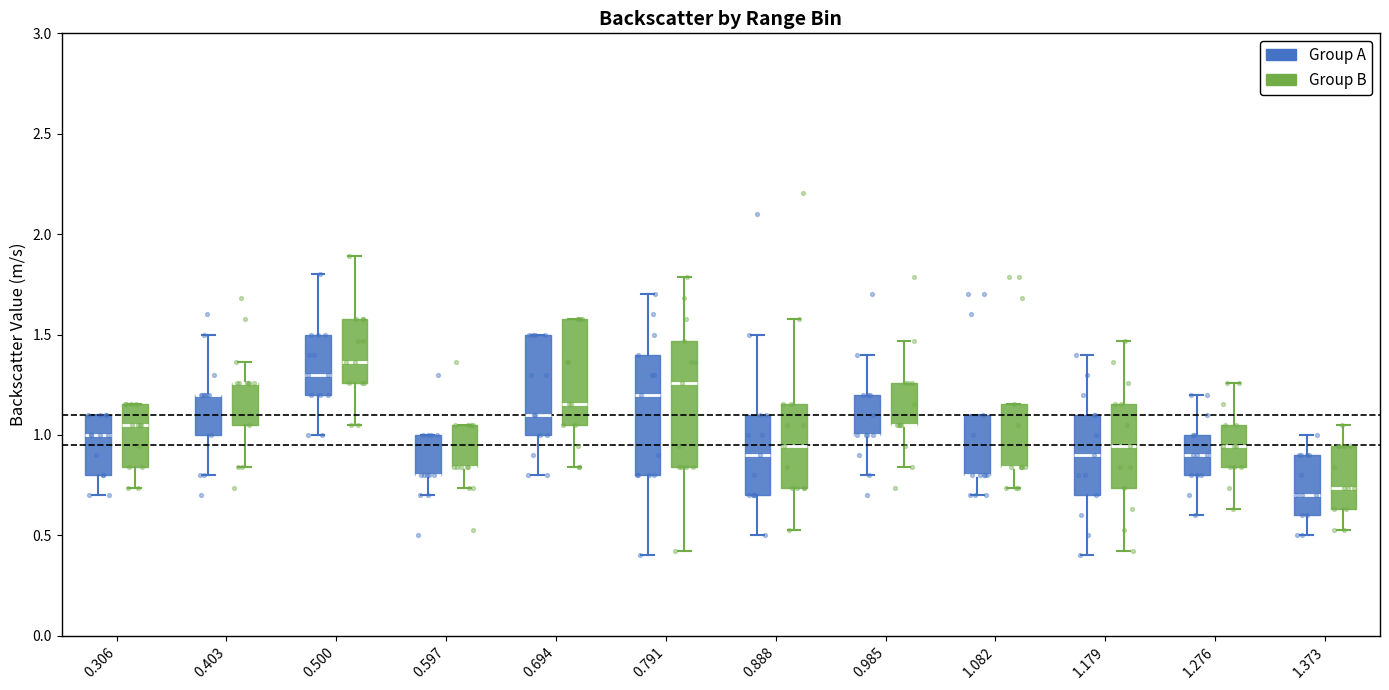

Reading left to right, read every box against the y-axis: the position of its median line, the range the box covers, and the ends of its whiskers. The values are not printed on the chart, so give them approximately, as read against the axis.

0.306 (Group A): median 1.00, box 0.80 to 1.10, whiskers 0.70 to 1.10
0.306 (Group B): median 1.05, box 0.85 to 1.15, whiskers 0.75 to 1.15
0.403 (Group A): median 1.20 (drawn on the box's upper edge), box 1.00 to 1.20, whiskers 0.80 to 1.50
0.403 (Group B): median 1.25 (drawn on the box's upper edge), box 1.05 to 1.25, whiskers 0.85 to 1.35
0.500 (Group A): median 1.30, box 1.20 to 1.50, whiskers 1.00 to 1.80
0.500 (Group B): median 1.35, box 1.25 to 1.60, whiskers 1.05 to 1.90
0.597 (Group A): median 0.80 (drawn on the box's lower edge), box 0.80 to 1.00, whiskers 0.70 to 1.00
0.597 (Group B): median 0.85 (drawn on the box's lower edge), box 0.85 to 1.05, whiskers 0.75 to 1.05
0.694 (Group A): median 1.10, box 1.00 to 1.50, whiskers 0.80 to 1.50
0.694 (Group B): median 1.15, box 1.05 to 1.60, whiskers 0.85 to 1.60
0.791 (Group A): median 1.20, box 0.80 to 1.40, whiskers 0.40 to 1.70
0.791 (Group B): median 1.25, box 0.85 to 1.45, whiskers 0.40 to 1.80
0.888 (Group A): median 0.90, box 0.70 to 1.10, whiskers 0.50 to 1.50
0.888 (Group B): median 0.95, box 0.75 to 1.15, whiskers 0.55 to 1.60
0.985 (Group A): median 1.00 (drawn on the box's lower edge), box 1.00 to 1.20, whiskers 0.80 to 1.40
0.985 (Group B): median 1.05 (drawn on the box's lower edge), box 1.05 to 1.25, whiskers 0.85 to 1.45
1.082 (Group A): median 0.80 (drawn on the box's lower edge), box 0.80 to 1.10, whiskers 0.70 to 1.10
1.082 (Group B): median 0.85 (drawn on the box's lower edge), box 0.85 to 1.15, whiskers 0.75 to 1.15
1.179 (Group A): median 0.90, box 0.70 to 1.10, whiskers 0.40 to 1.40
1.179 (Group B): median 0.95, box 0.75 to 1.15, whiskers 0.40 to 1.45
1.276 (Group A): median 0.90, box 0.80 to 1.00, whiskers 0.60 to 1.20
1.276 (Group B): median 0.95, box 0.85 to 1.05, whiskers 0.65 to 1.25
1.373 (Group A): median 0.70, box 0.60 to 0.90, whiskers 0.50 to 1.00
1.373 (Group B): median 0.75, box 0.65 to 0.95, whiskers 0.55 to 1.05